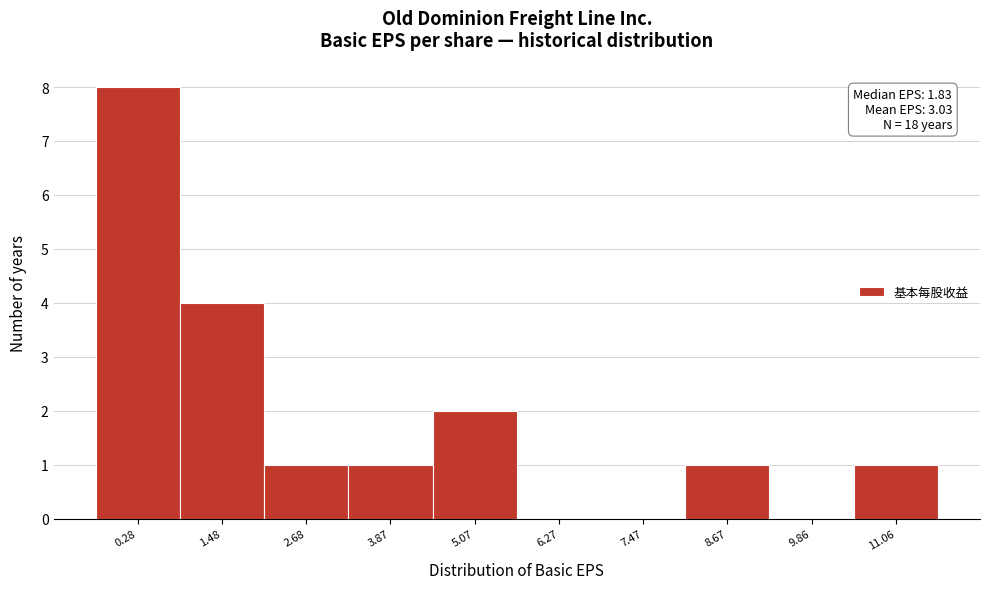

Reading left to right, transcribe all the data shown in this chart.

0.28=8	1.48=4	2.68=1	3.87=1	5.07=2	6.27=0	7.47=0	8.67=1	9.86=0	11.06=1